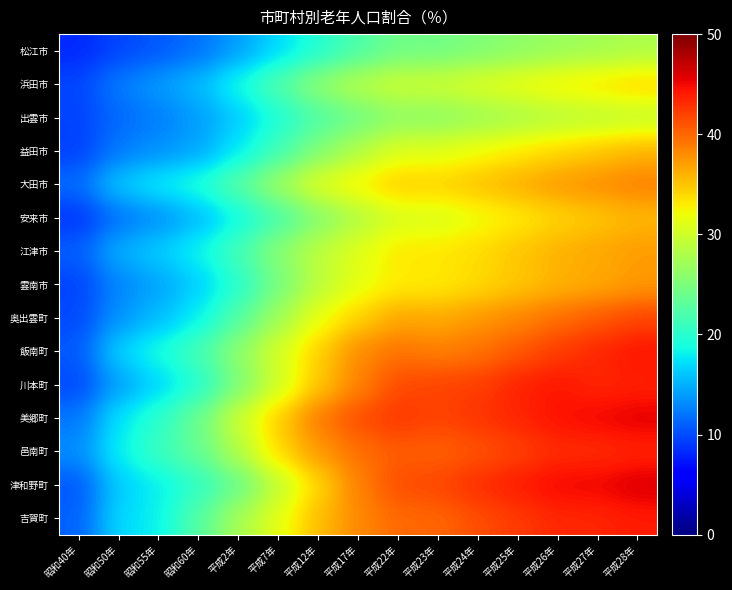

Reading left to right, transcribe all the data shown in this chart.

松江市: 昭和40年=8.2	昭和50年=9.7	昭和55年=10.6	昭和60年=11.8	平成2年=14.1	平成7年=17.0	平成12年=19.7	平成17年=22.1	平成22年=24.2	平成23年=24.3	平成24年=25.2	平成25年=26.0	平成26年=26.8	平成27年=27.3	平成28年=27.9
浜田市: 昭和40年=9.7	昭和50年=12.4	昭和55年=14.0	昭和60年=15.5	平成2年=18.9	平成7年=22.5	平成12年=26.3	平成17年=28.6	平成22年=29.9	平成23年=29.9	平成24年=30.8	平成25年=31.8	平成26年=32.7	平成27年=33.4	平成28年=34.2
出雲市: 昭和40年=9.5	昭和50年=11.5	昭和55年=12.5	昭和60年=14.0	平成2年=16.3	平成7年=19.3	平成12年=22.2	平成17年=24.2	平成22年=26.0	平成23年=26.0	平成24年=26.9	平成25年=27.6	平成26年=28.5	平成27年=28.8	平成28年=29.3
益田市: 昭和40年=9.4	昭和50年=12.3	昭和55年=13.4	昭和60年=14.5	平成2年=17.7	平成7年=21.5	平成12年=25.4	平成17年=28.3	平成22年=30.9	平成23年=31.1	平成24年=32.0	平成25年=33.1	平成26年=34.1	平成27年=34.9	平成28年=35.9
大田市: 昭和40年=11.6	昭和50年=16.2	昭和55年=17.9	昭和60年=19.5	平成2年=22.9	平成7年=27.2	平成12年=31.1	平成17年=32.8	平成22年=34.6	平成23年=34.4	平成24年=35.2	平成25年=36.3	平成26年=37.4	平成27年=37.9	平成28年=38.6
安来市: 昭和40年=8.8	昭和50年=11.9	昭和55年=13.3	昭和60年=15.3	平成2年=18.4	平成7年=21.8	平成12年=25.4	平成17年=28.2	平成22年=30.5	平成23年=30.6	平成24年=31.8	平成25年=33.0	平成26年=34.1	平成27年=35.0	平成28年=35.7
江津市: 昭和40年=10.9	昭和50年=15.0	昭和55年=16.4	昭和60年=18.4	平成2年=21.7	平成7年=25.9	平成12年=29.0	平成17年=31.2	平成22年=33.2	平成23年=33.2	平成24年=33.9	平成25年=35.0	平成26年=36.1	平成27年=36.5	平成28年=37.2
雲南市: 昭和40年=9.5	昭和50年=12.9	昭和55年=14.3	昭和60年=16.4	平成2年=19.9	平成7年=24.6	平成12年=28.8	平成17年=31.4	平成22年=32.9	平成23年=33.0	平成24年=33.8	平成25年=34.9	平成26年=35.9	平成27年=36.5	平成28年=37.3
奥出雲町: 昭和40年=9.8	昭和50年=13.6	昭和55年=15.5	昭和60年=18.0	平成2年=22.6	平成7年=27.2	平成12年=31.6	平成17年=34.3	平成22年=36.6	平成23年=36.4	平成24年=37.4	平成25年=38.3	平成26年=39.6	平成27年=40.7	平成28年=41.8
飯南町: 昭和40年=10.6	昭和50年=16.7	昭和55年=19.0	昭和60年=21.8	平成2年=26.3	平成7年=30.5	平成12年=34.4	平成17年=38.2	平成22年=39.4	平成23年=38.7	平成24年=39.4	平成25年=40.8	平成26年=42.3	平成27年=43.5	平成28年=44.4
川本町: 昭和40年=9.8	昭和50年=14.2	昭和55年=16.7	昭和60年=19.6	平成2年=25.0	平成7年=30.0	平成12年=34.9	平成17年=38.5	平成22年=41.5	平成23年=41.9	平成24年=42.2	平成25年=43.7	平成26年=44.4	平成27年=43.4	平成28年=43.7
美郷町: 昭和40年=12.1	昭和50年=17.5	昭和55年=20.2	昭和60年=24.1	平成2年=29.9	平成7年=34.6	平成12年=39.0	平成17年=41.4	平成22年=42.6	平成23年=41.8	平成24年=42.7	平成25年=43.5	平成26年=44.6	平成27年=45.1	平成28年=45.6
邑南町: 昭和40年=13.2	昭和50年=18.2	昭和55年=21.0	昭和60年=23.7	平成2年=28.4	平成7年=34.0	平成12年=37.4	平成17年=39.5	平成22年=40.6	平成23年=40.3	平成24年=41.0	平成25年=42.0	平成26年=43.1	平成27年=43.1	平成28年=43.5
津和野町: 昭和40年=10.5	昭和50年=16.4	昭和55年=18.0	昭和60年=20.4	平成2年=23.8	平成7年=29.1	平成12年=34.0	平成17年=38.6	平成22年=41.4	平成23年=41.7	平成24年=43.1	平成25年=44.0	平成26年=45.1	平成27年=45.2	平成28年=46.0
吉賀町: 昭和40年=11.0	昭和50年=17.0	昭和55年=18.2	昭和60年=22.7	平成2年=27.6	平成7年=31.4	平成12年=35.5	平成17年=38.2	平成22年=39.9	平成23年=40.0	平成24年=41.3	平成25年=42.4	平成26年=43.4	平成27年=43.4	平成28年=44.0